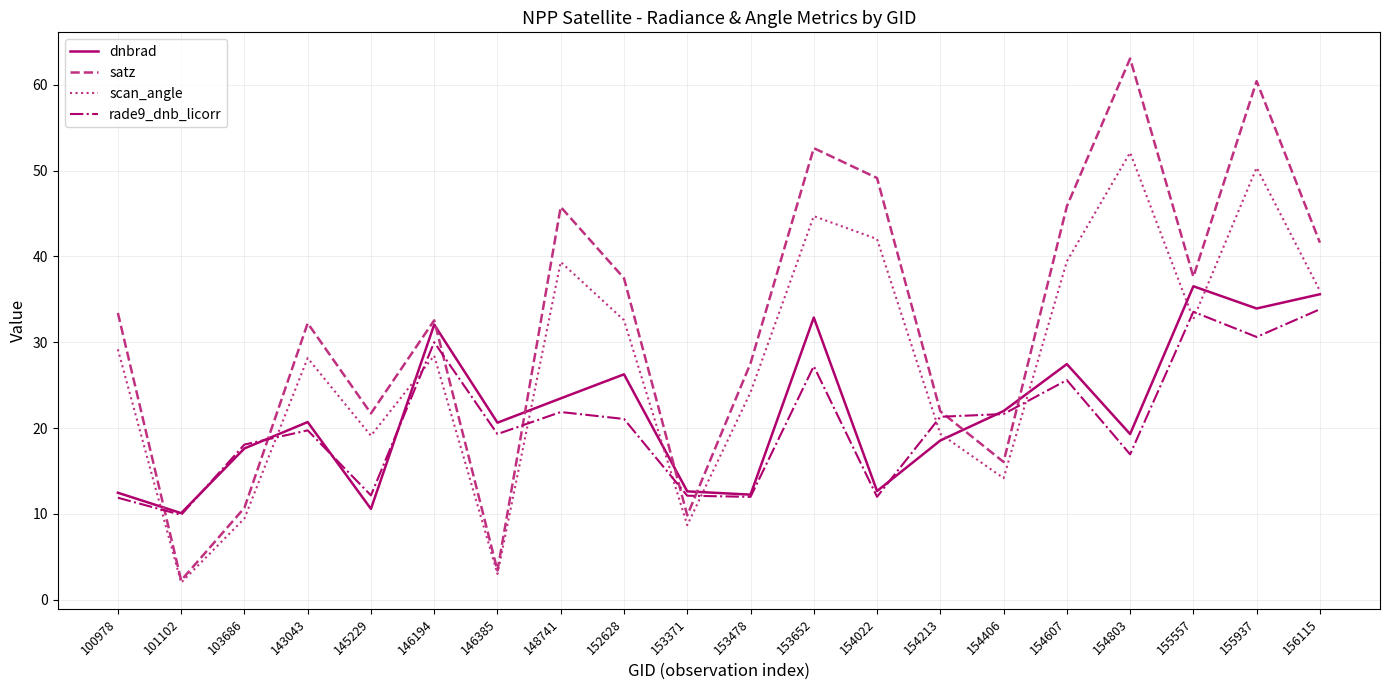

What is the approximate value of satz at 155937?

60.4